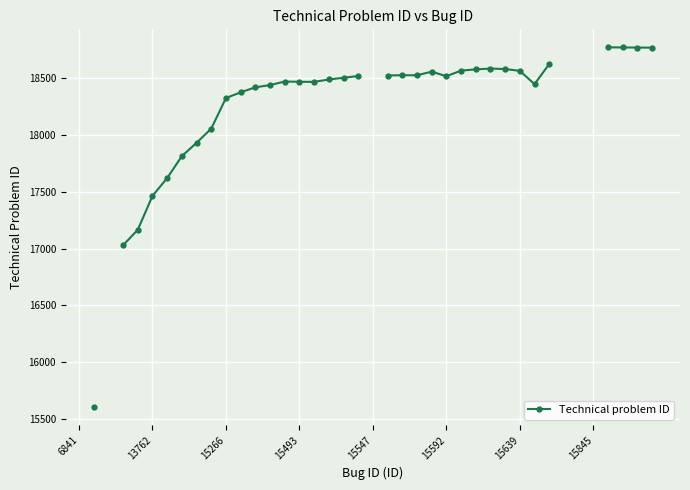

The chart shows a value of 18518.0 at 19. True or false?

True